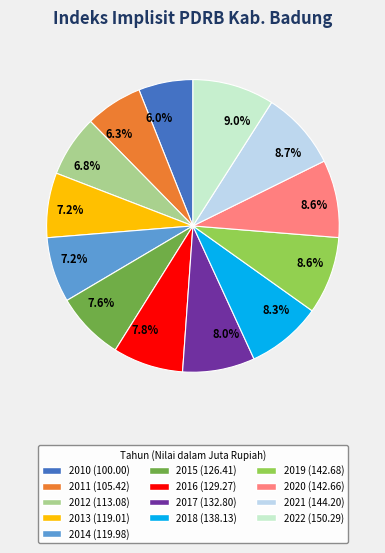

Count the number of slices in the pie.

13